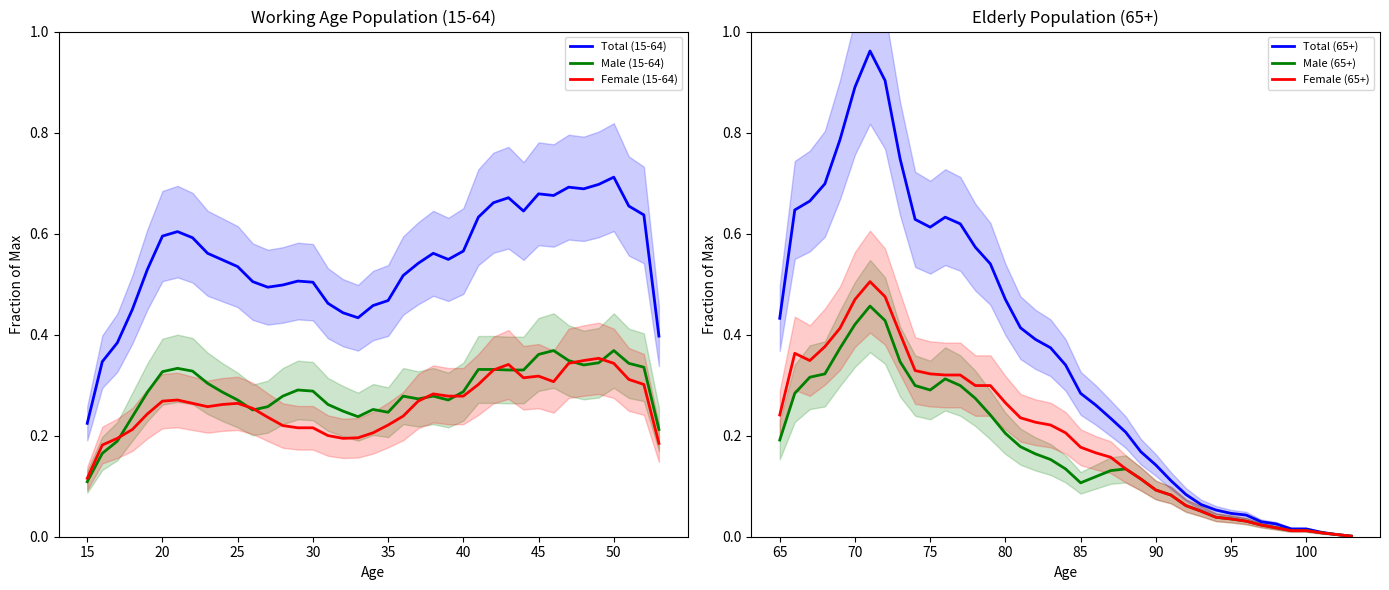

Where is Male (15-64) nearest to the value 0?

15